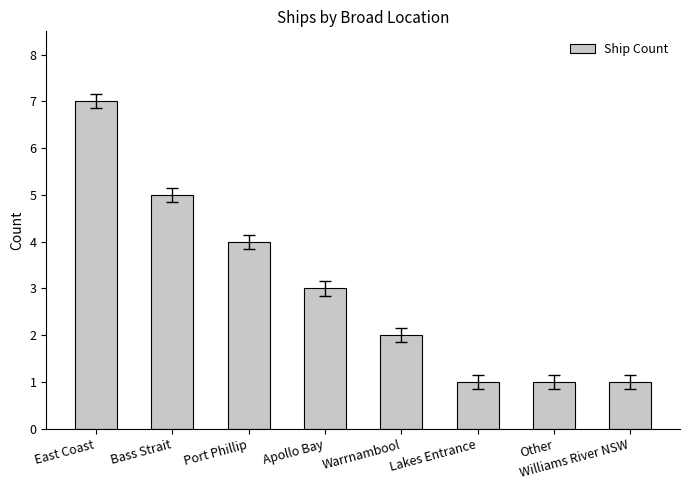

What is the label of the 6th bar from the left?

Lakes Entrance